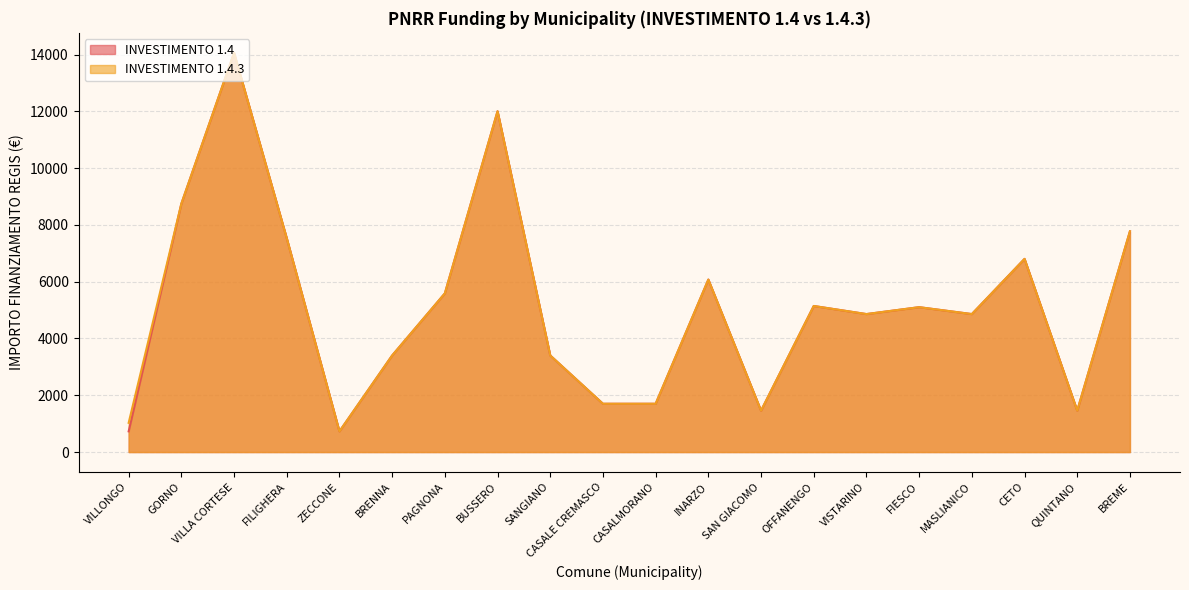

How many lines are shown in the chart?

2